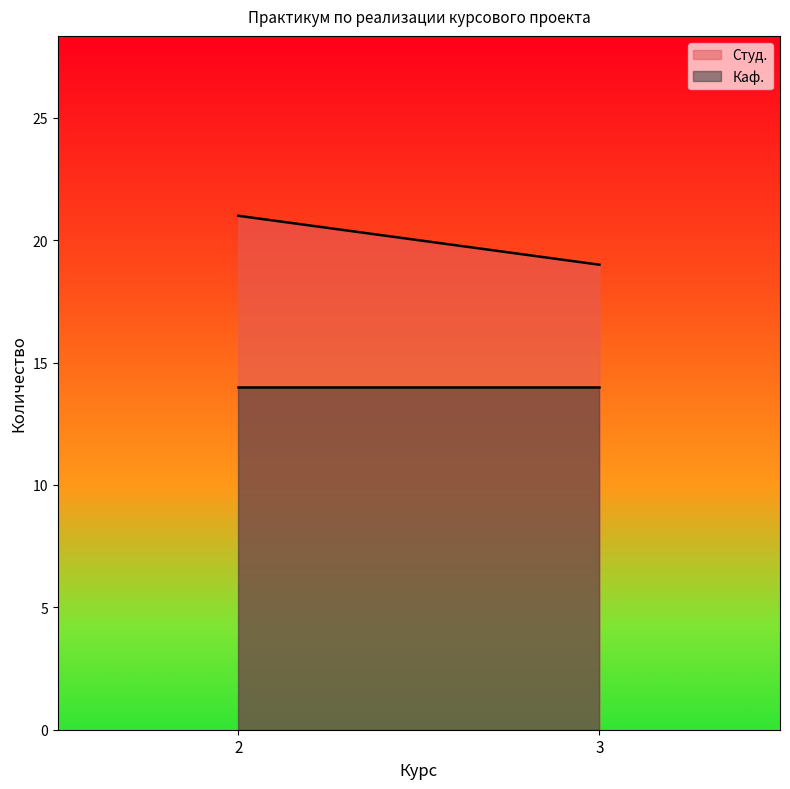

What is the difference between the maximum and minimum values in the Студ. series?

2